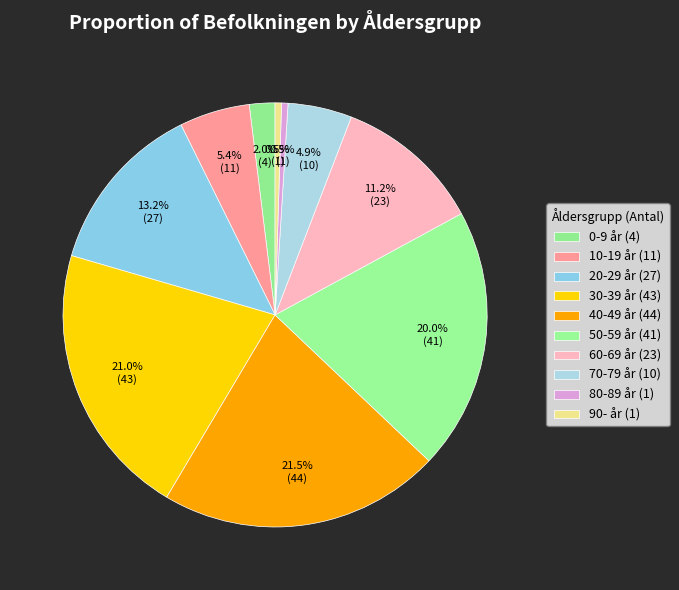

How many slices are in this pie chart?

10